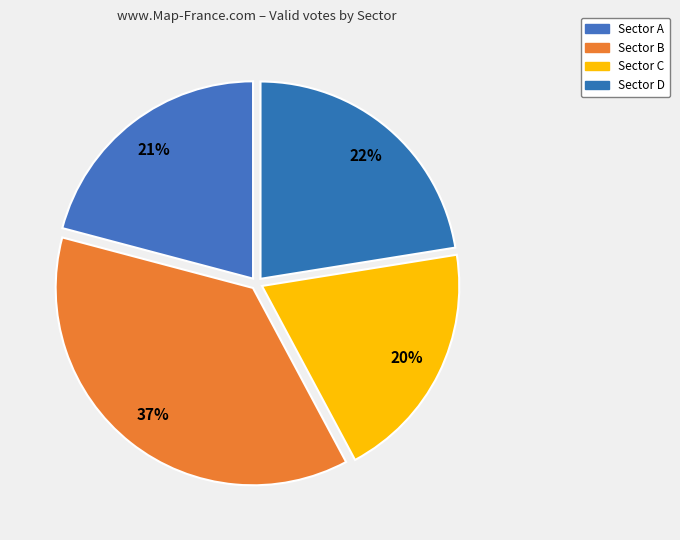

To the nearest percent, what portion does Sector A represent?

21%